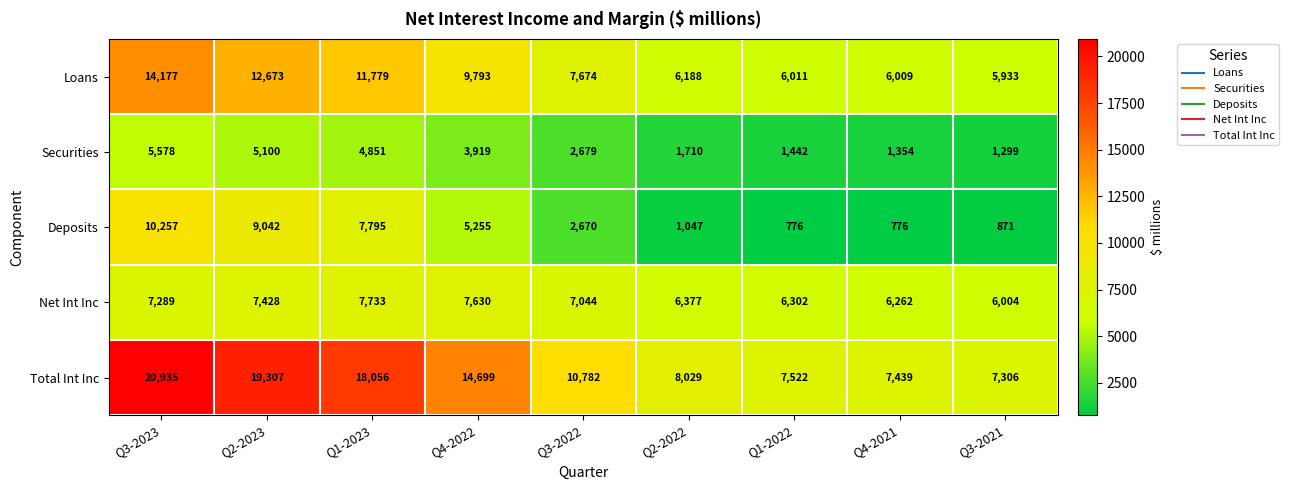

What is the maximum value shown in the chart?

20935